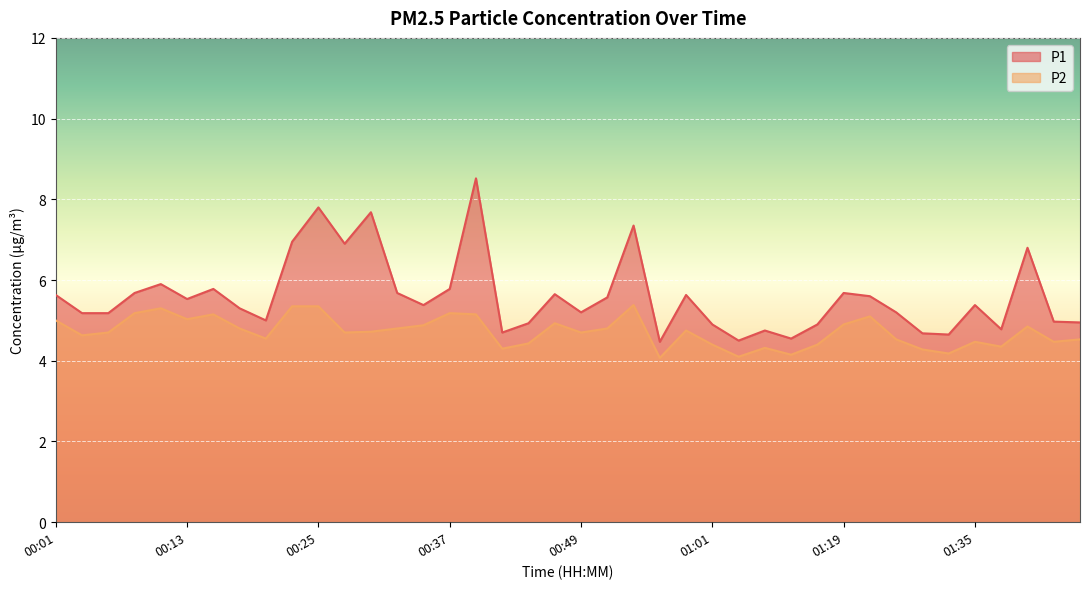

What is the average value of the P2 series?

4.7